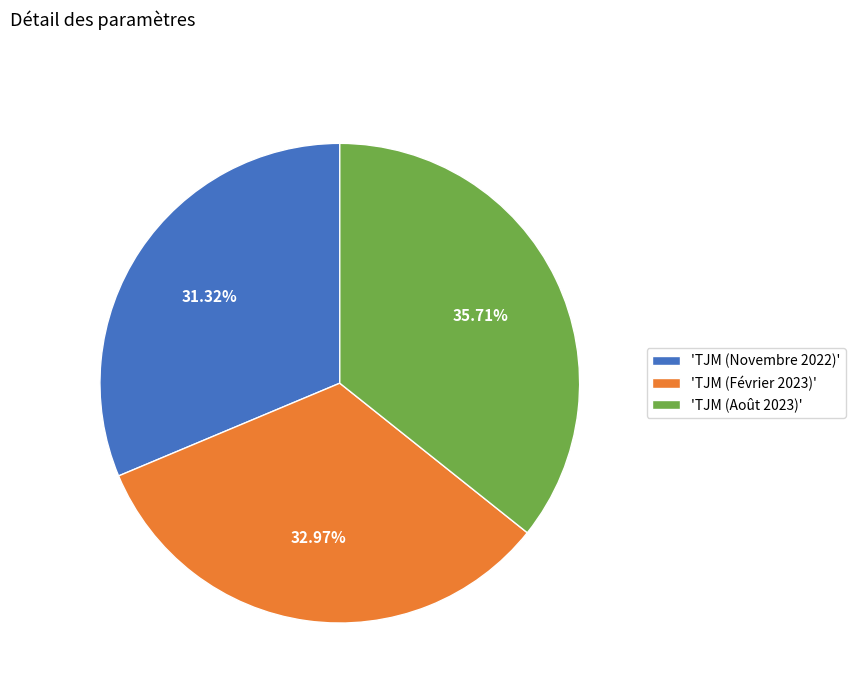

How many slices are in this pie chart?

3